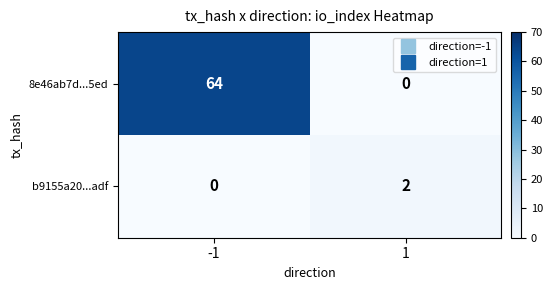

Reading left to right, extract all data points from this chart.

8e46ab7d...5ed: 64	0
b9155a20...adf: 0	2